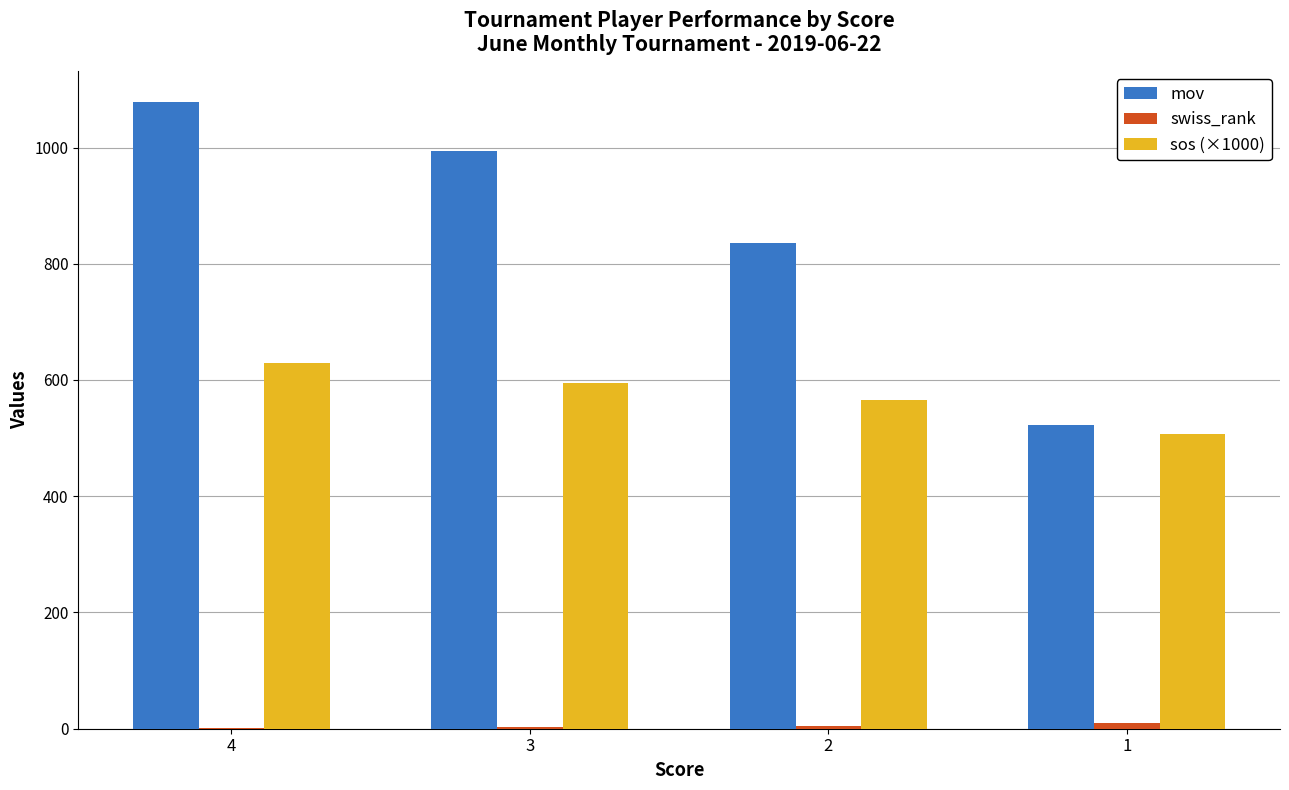

At which category is the sum across all series the highest?

4